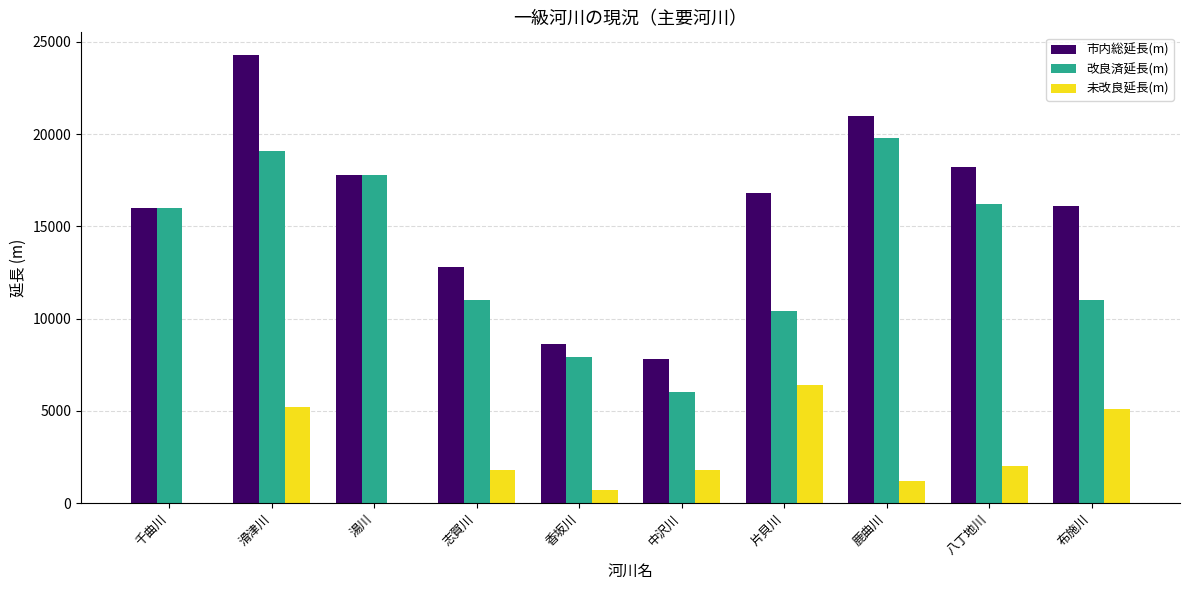

What is the difference between the 改良済延長(m) values at 鹿曲川 and 香坂川?

11900